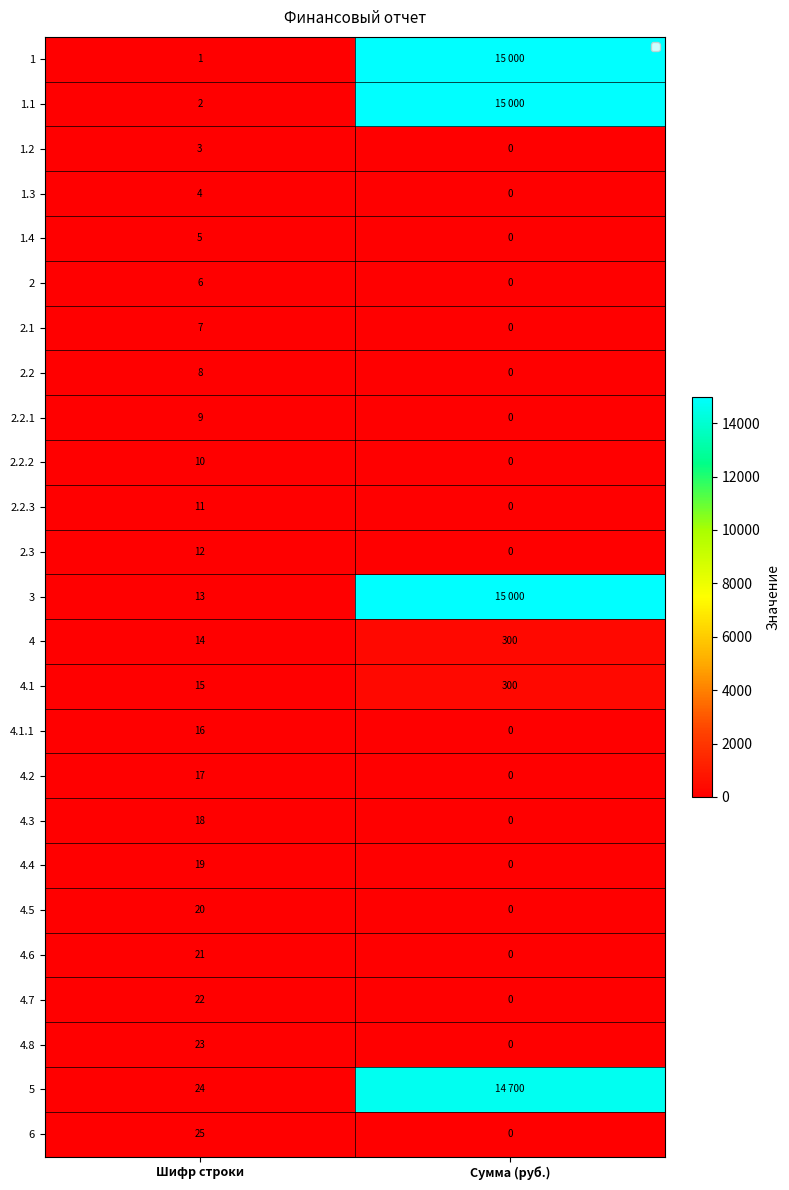

Is the value of 2.2.1 at Сумма (руб.) greater than the value of 4 at Шифр строки?

No